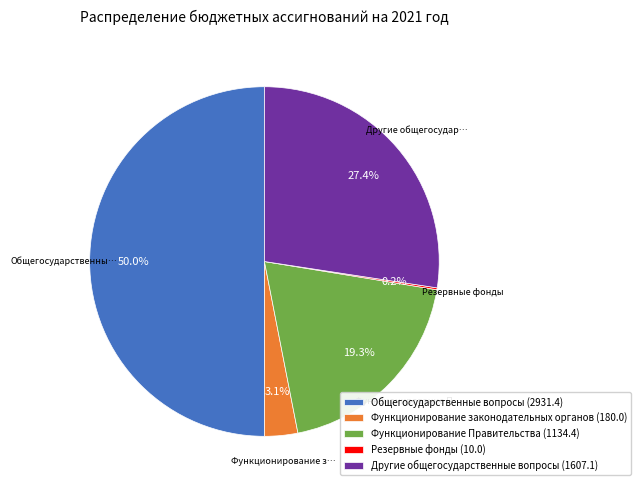

Does any single category account for the majority?

No